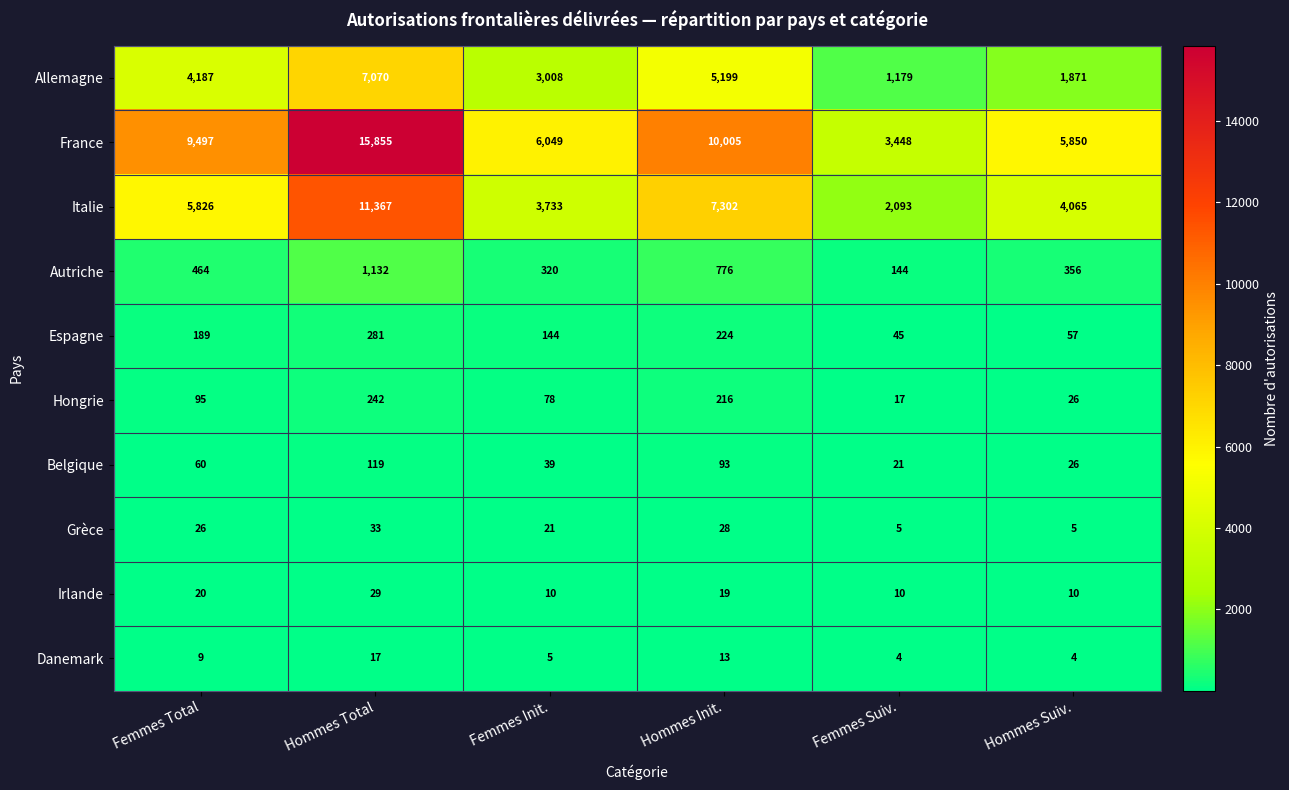

Which category has the highest value in the Allemagne series?

Hommes Total